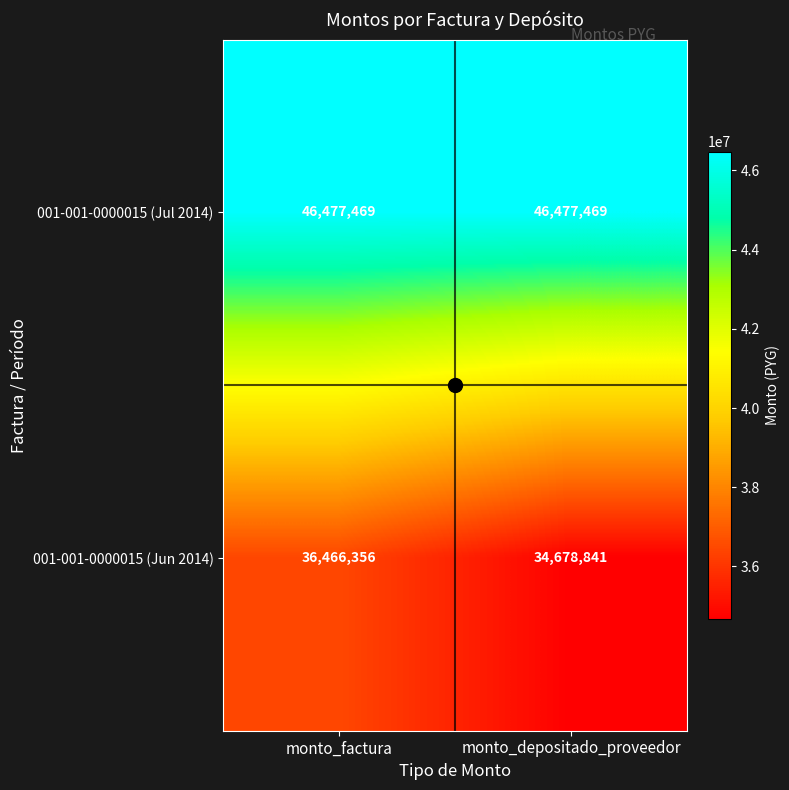

Is it true that 001-001-0000015 (Jul 2014) equals 15457356 at monto_factura?

False